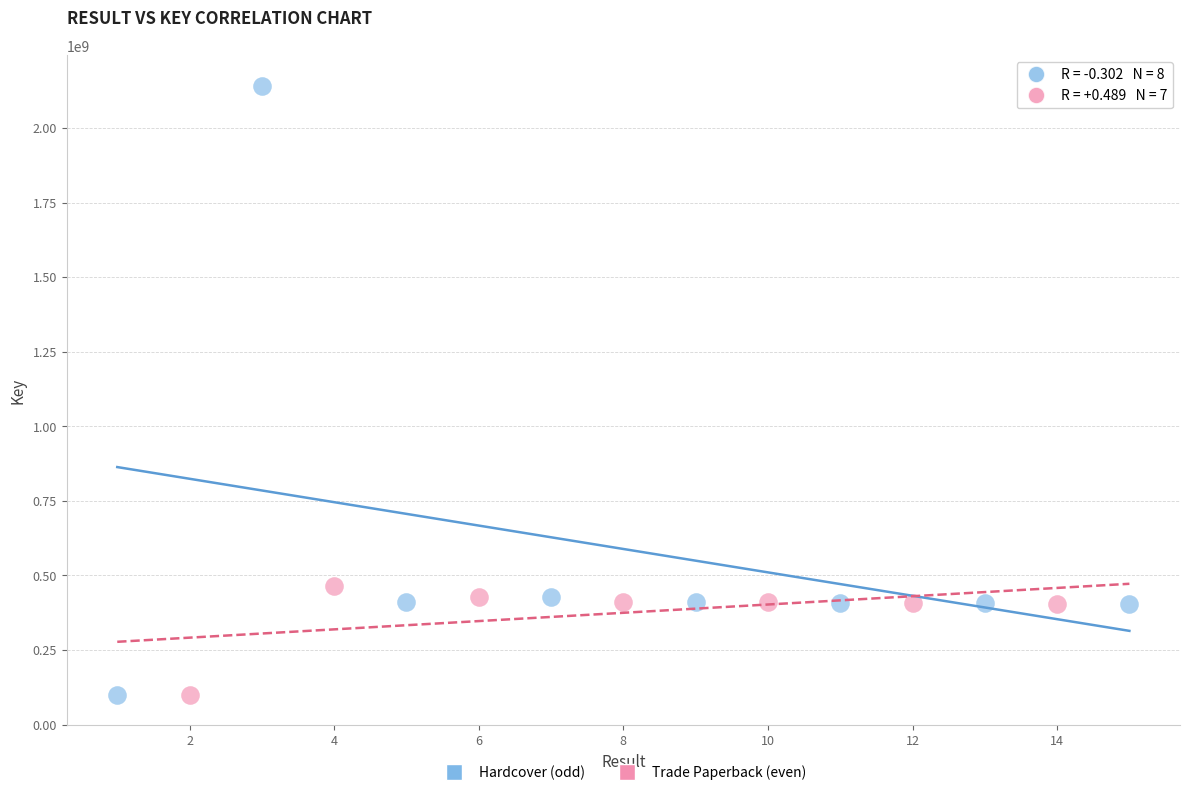

Which series reaches the maximum Y coordinate?

Hardcover (odd)